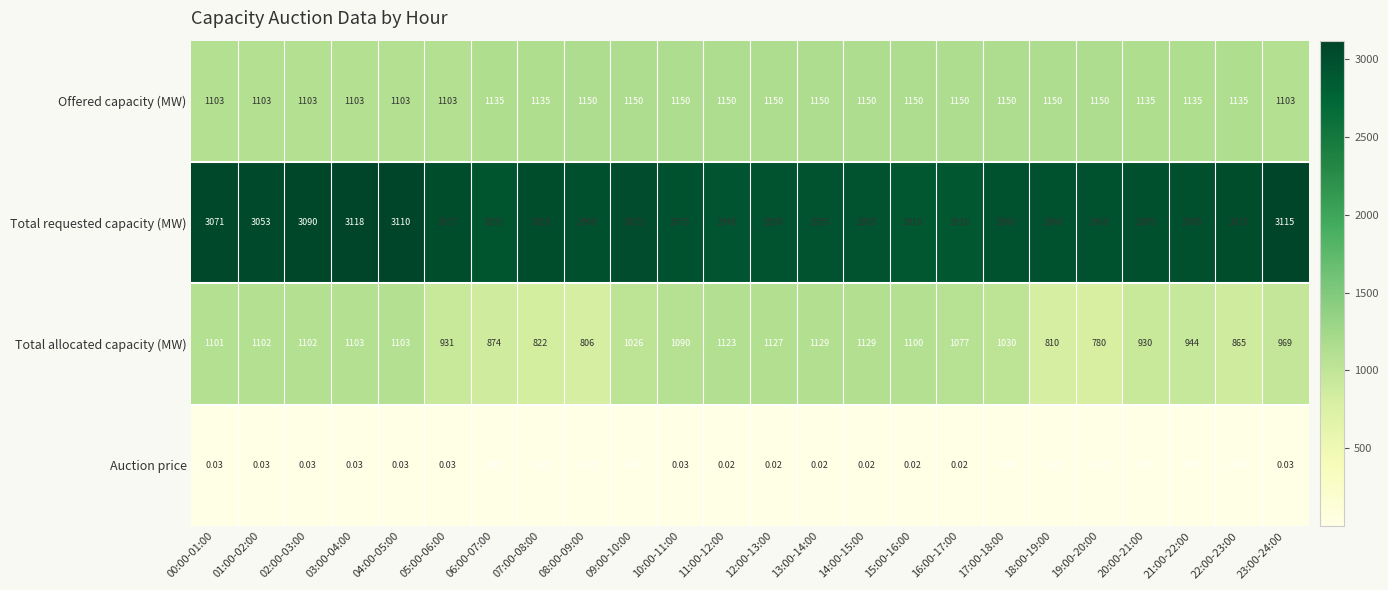

List the series in order of their peak value, lowest first.

Auction price, Total allocated capacity (MW), Offered capacity (MW), Total requested capacity (MW)